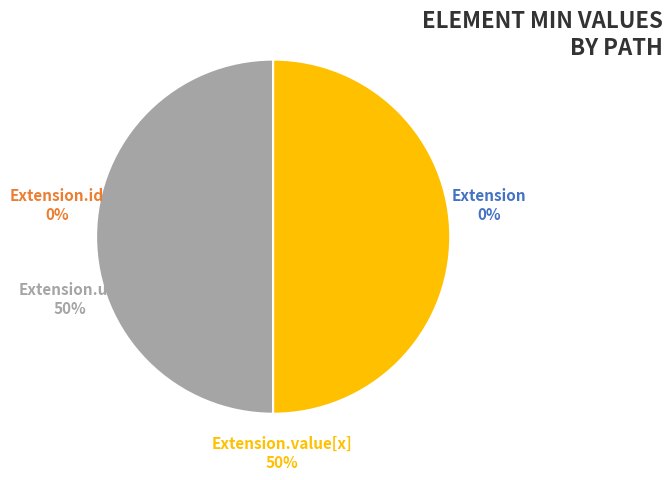

Rank the categories by value from highest to lowest.

Extension.url, Extension.value[x], Extension, Extension.id